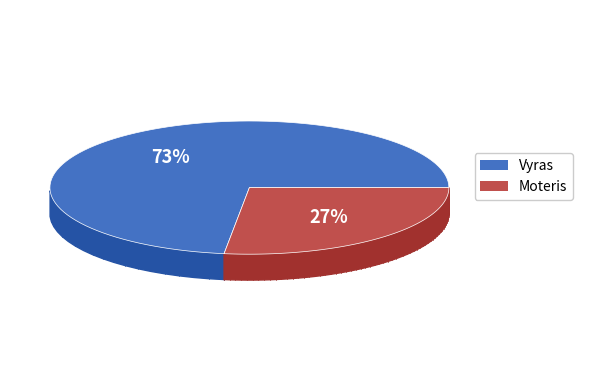

Count the number of slices in the pie.

2